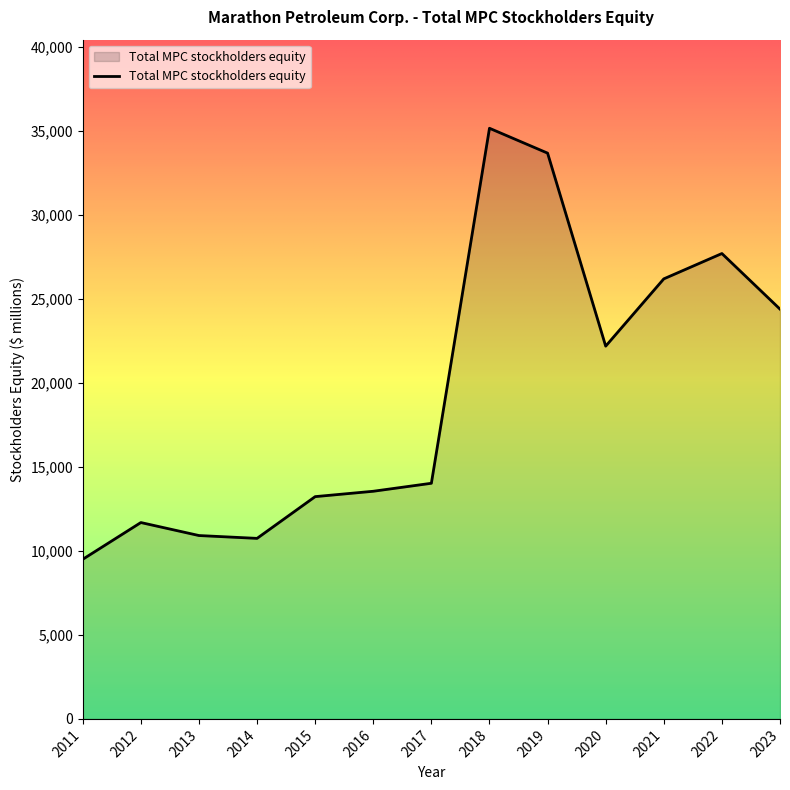

Reading left to right, transcribe all the data shown in this chart.

9505	11694	10920	10751	13237	13557	14033	35175	33694	22199	26206	27715	24404